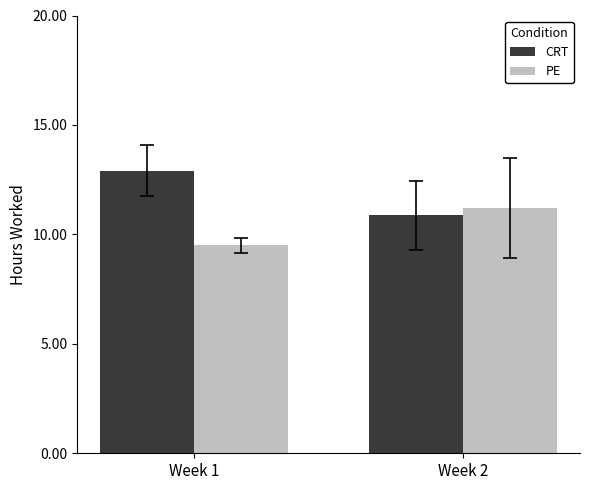

Count the CRT values in the range 10 to 12.

1